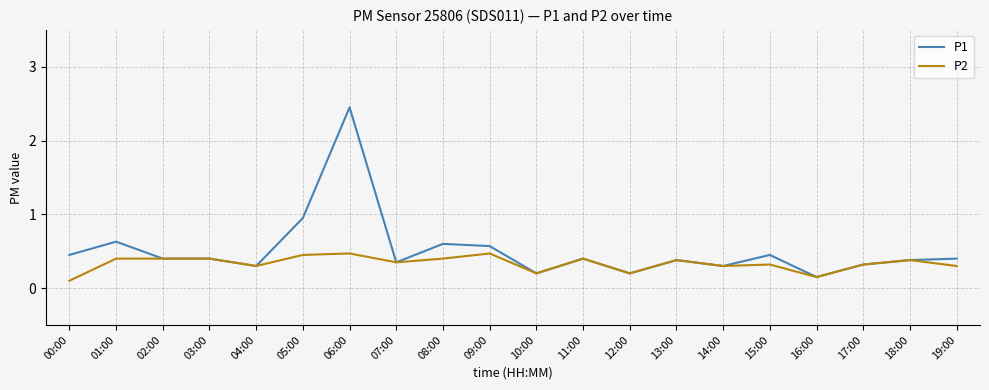

What is the sum of all P2 values?

6.7